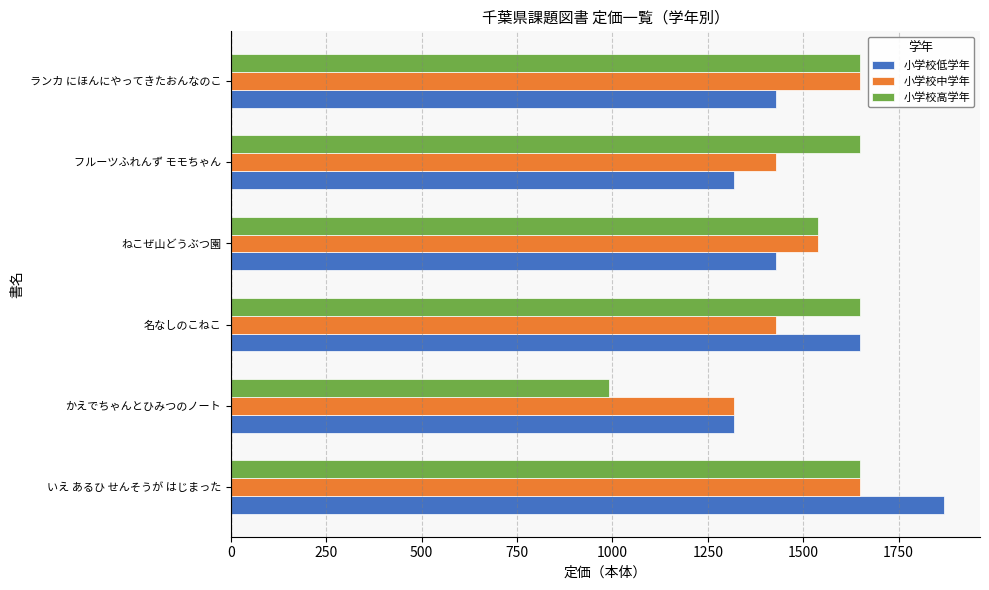

Which category has the highest value across all series?

いえ あるひ せんそうが はじまった